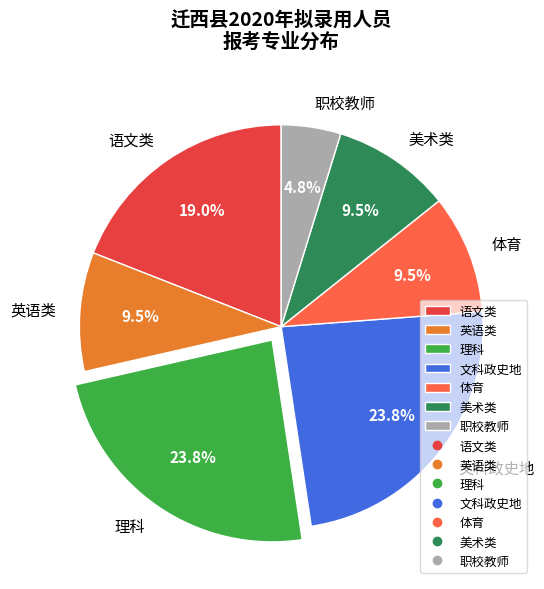

Is there any slice that represents more than half of the pie?

No